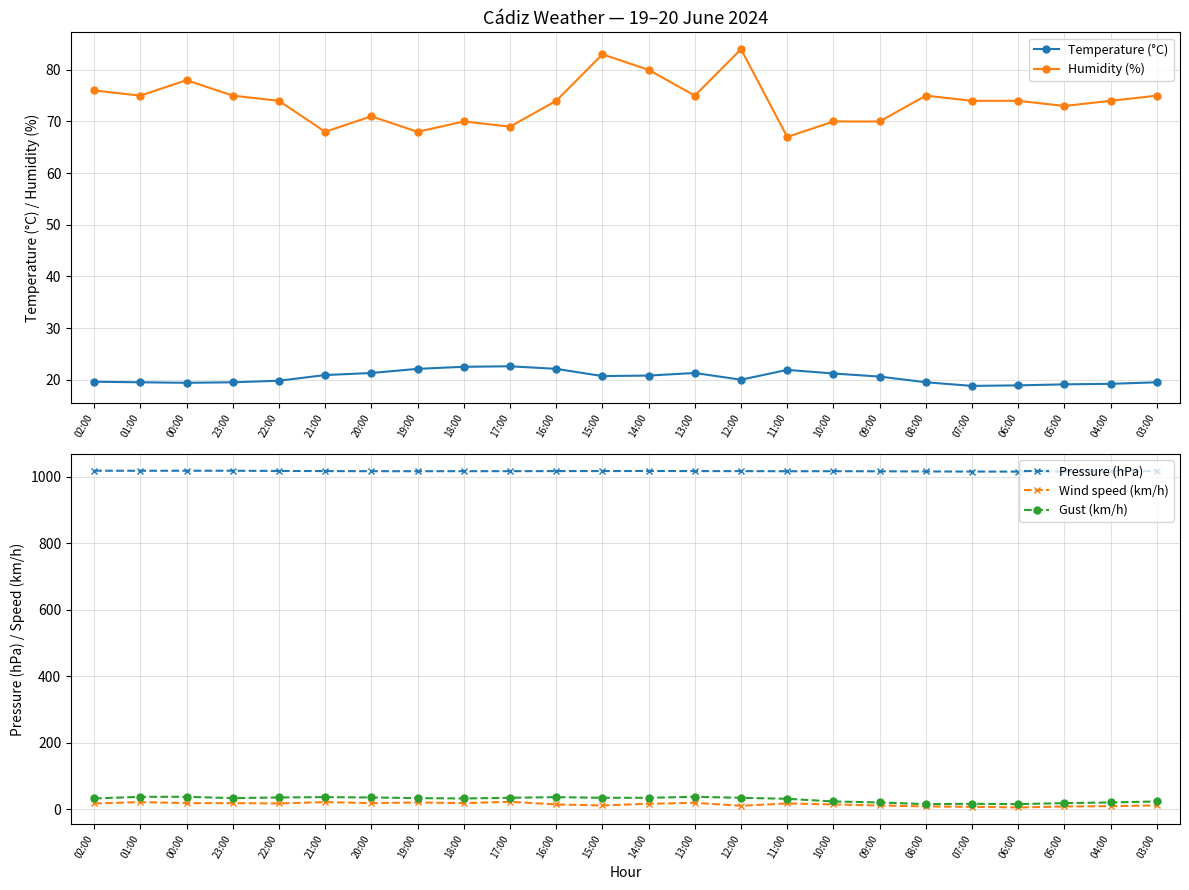

In Wind speed (km/h), how many points are higher than both neighbors (excluding endpoints)?

6